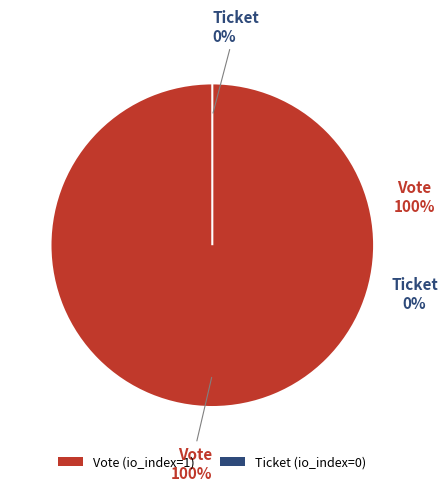

Which category has the smallest portion of the pie?

Ticket (io_index=0)